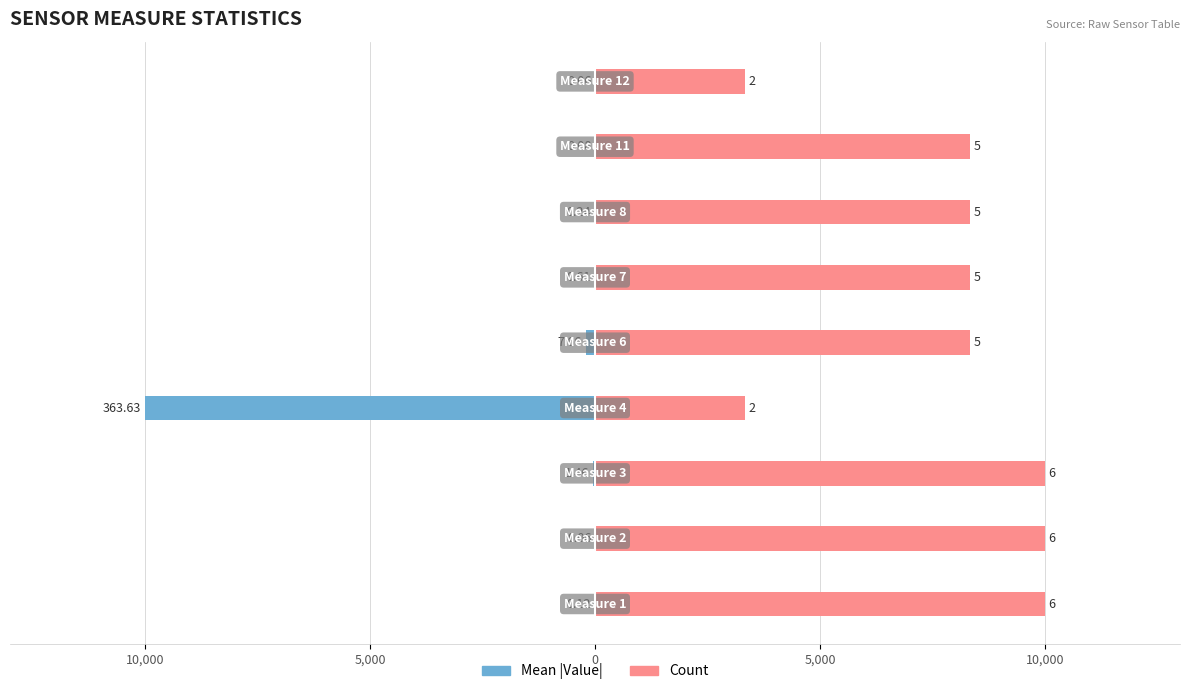

What are all the series names shown in the legend?

Mean |Value|, Count